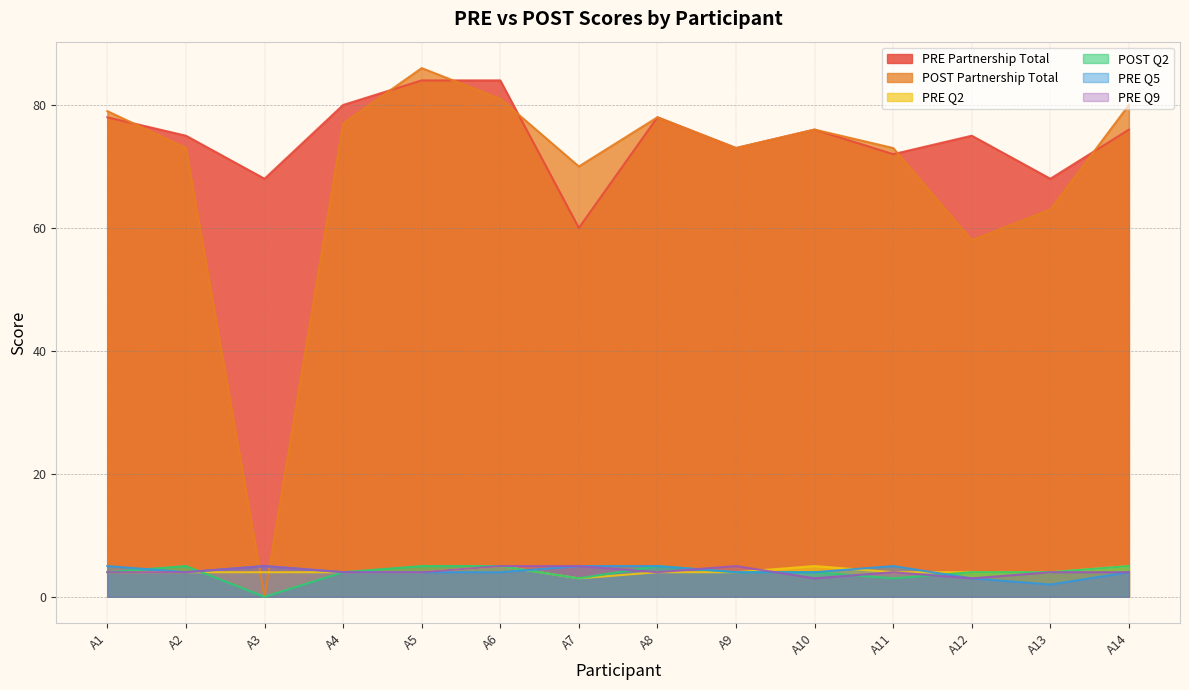

Is the value of POST Partnership Total at A4 greater than the value of PRE Q2 at A12?

Yes